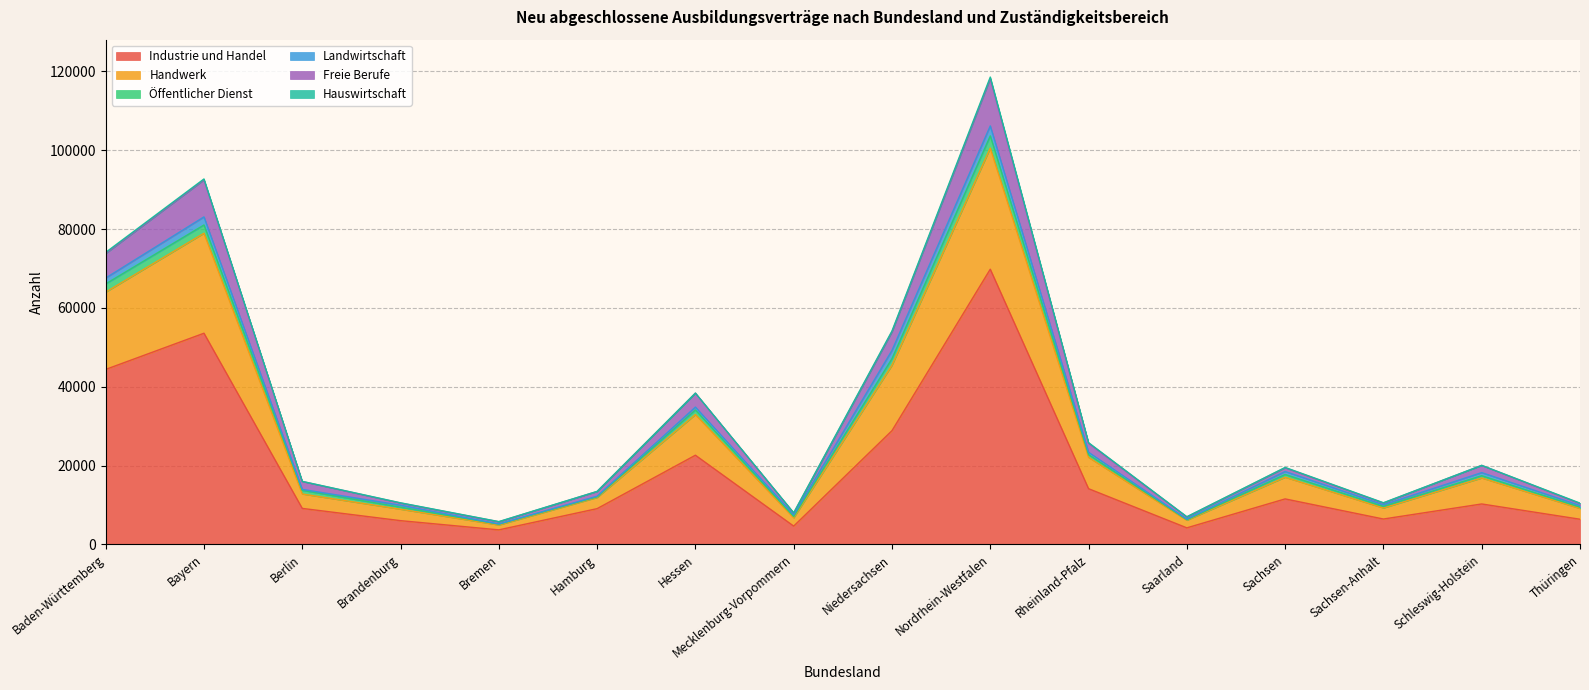

What is the maximum value for Industrie und Handel?

69810